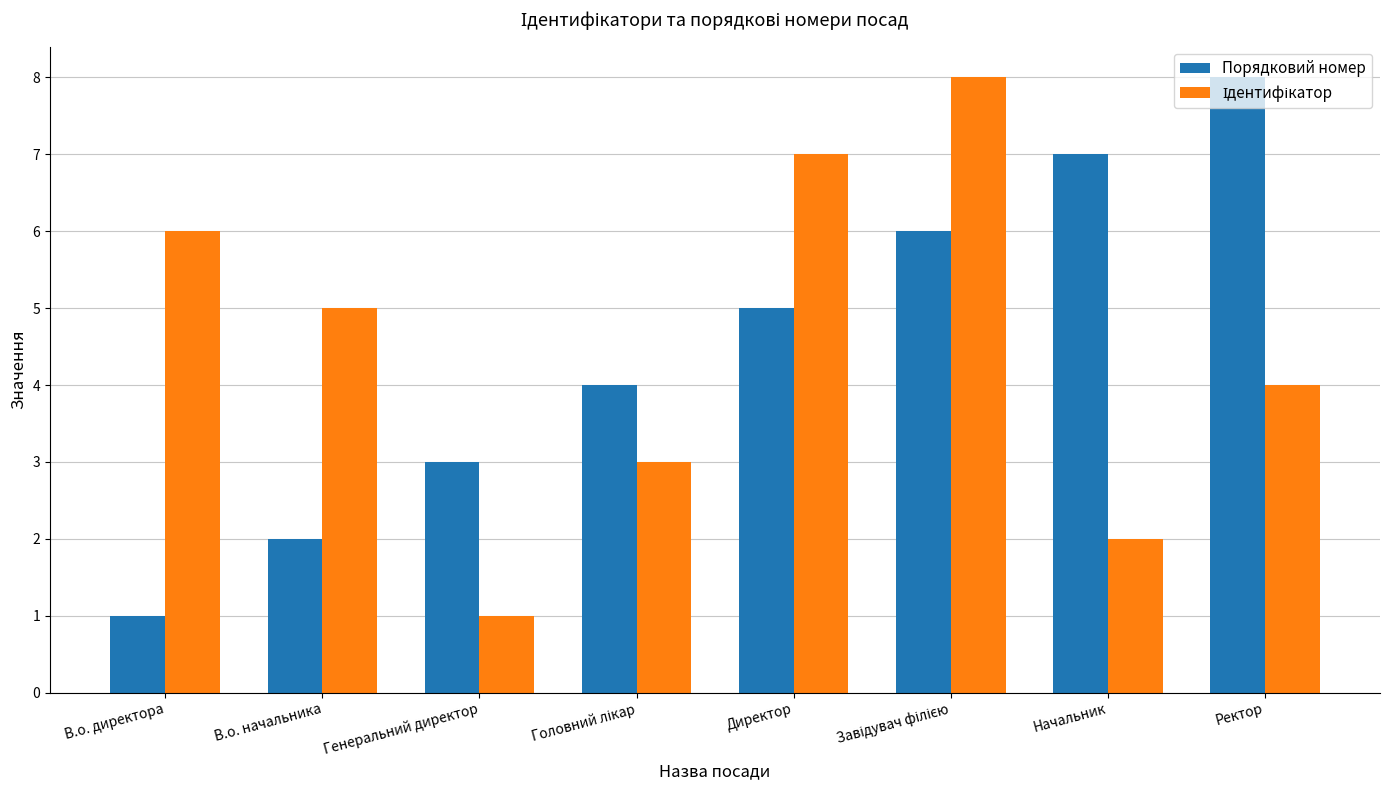

What value does the Порядковий номер series have at Начальник?

7